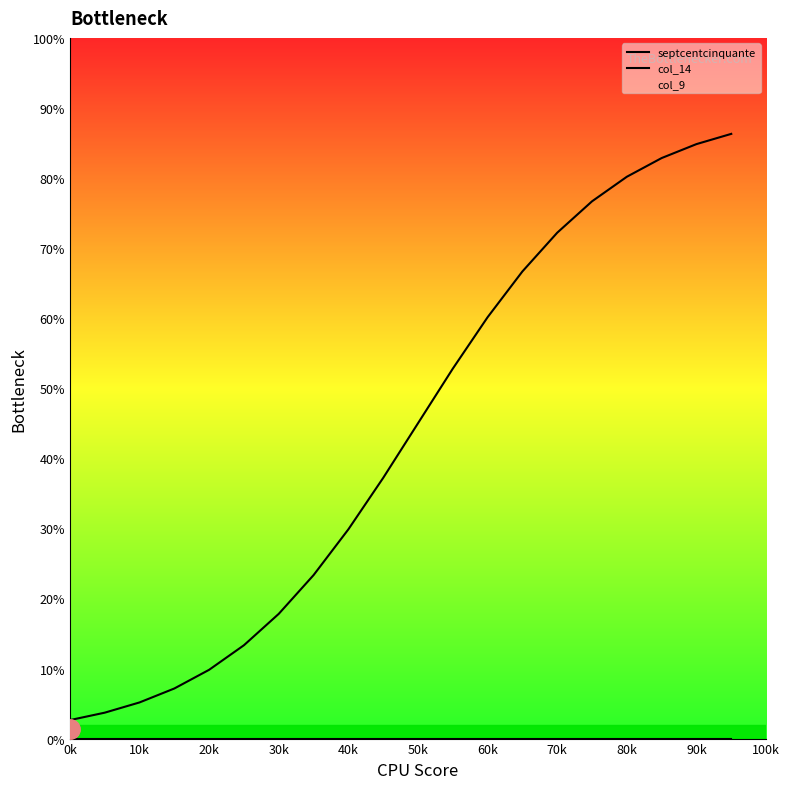

Rank the series by their maximum value, from lowest to highest.

septcentcinquante, col_14